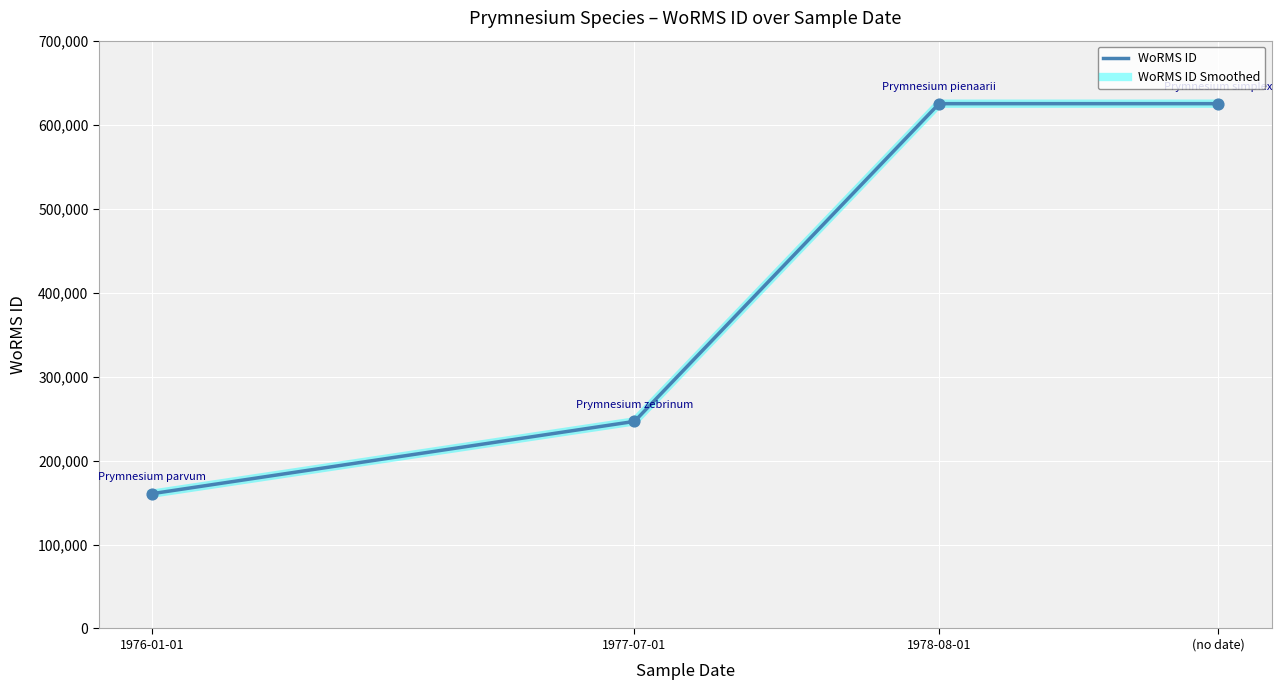

Is the value of WoRMS ID Smoothed at (no date) greater than the value of WoRMS ID at 1978-08-01?

Yes